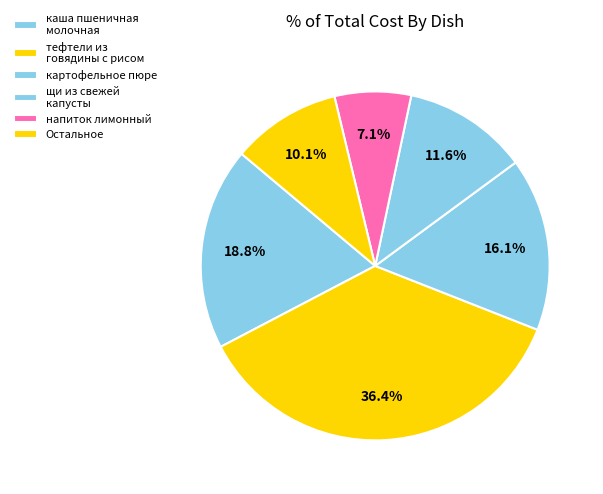

Is it true that каша пшеничная молочная is 13% of the pie?

False